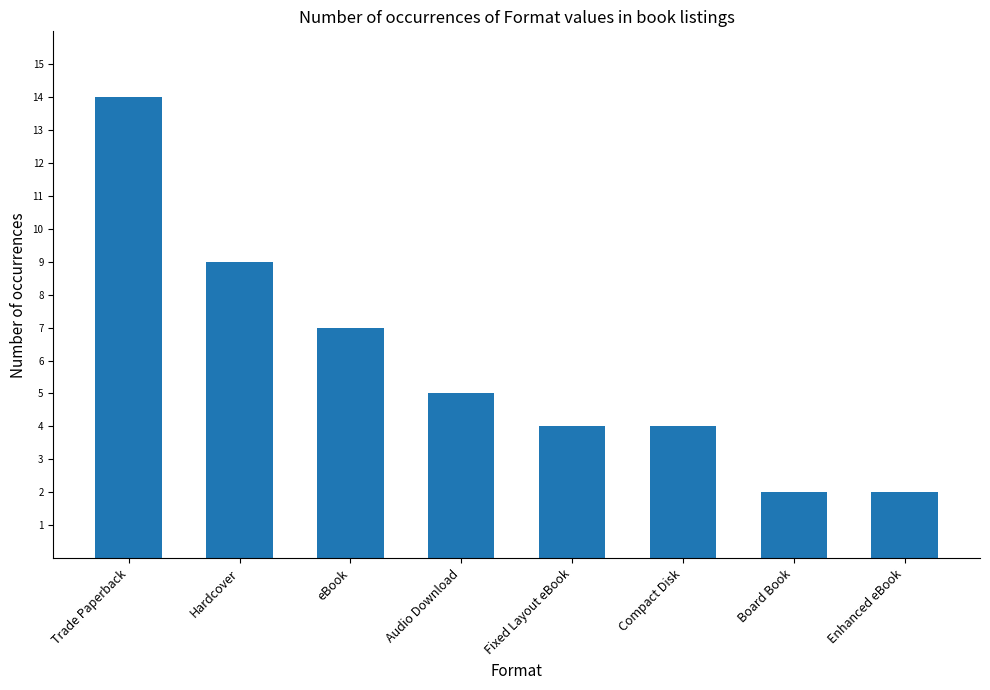

Reading left to right, transcribe all the data shown in this chart.

Trade Paperback=14	Hardcover=9	eBook=7	Audio Download=5	Fixed Layout eBook=4	Compact Disk=4	Board Book=2	Enhanced eBook=2